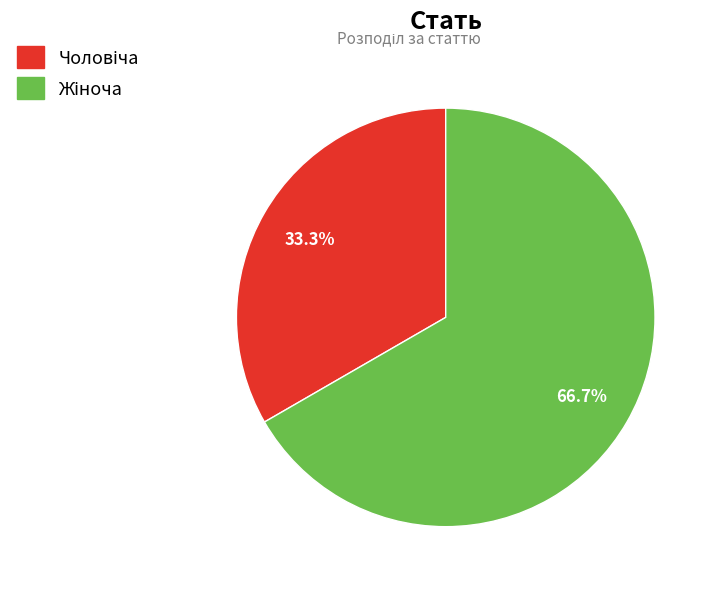

Does any single category account for the majority?

Yes